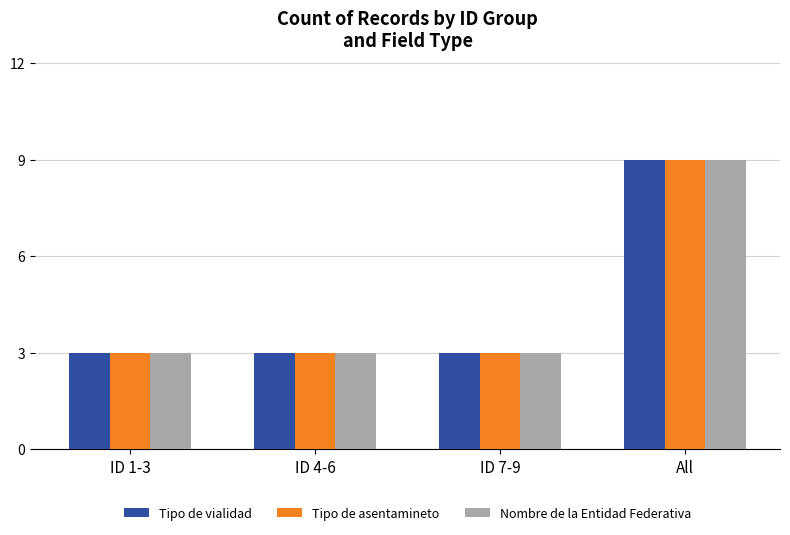

Are the bars horizontal?

No